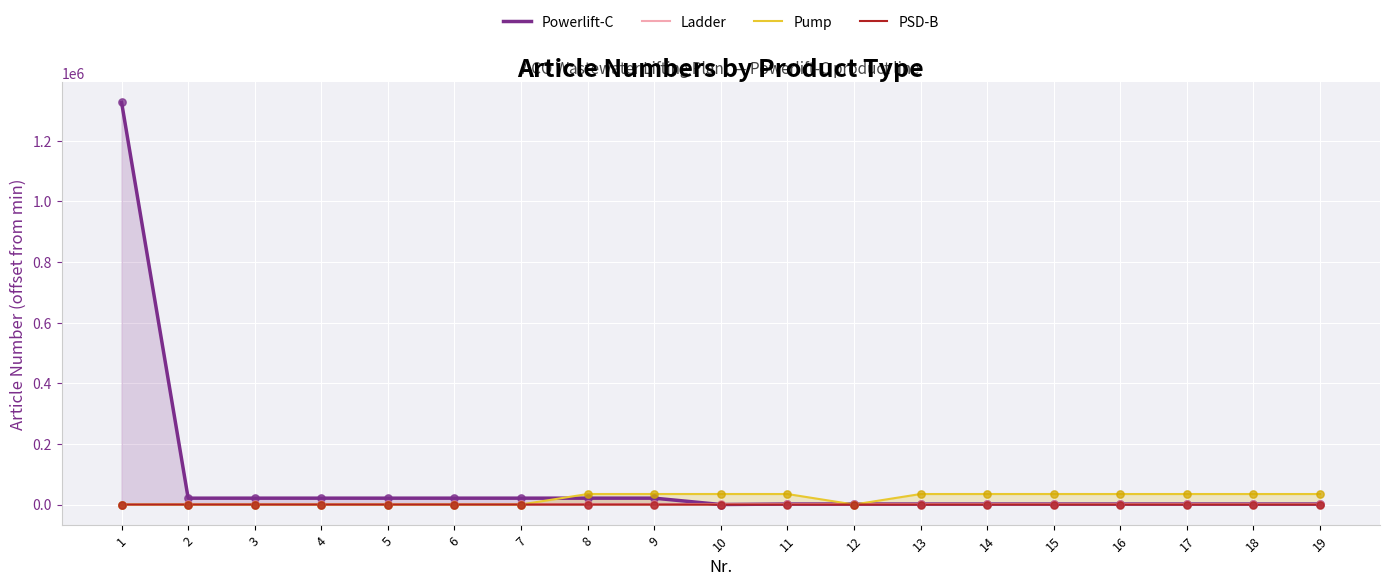

What are all the series names shown in the legend?

Powerlift-C, Ladder, Pump, PSD-B